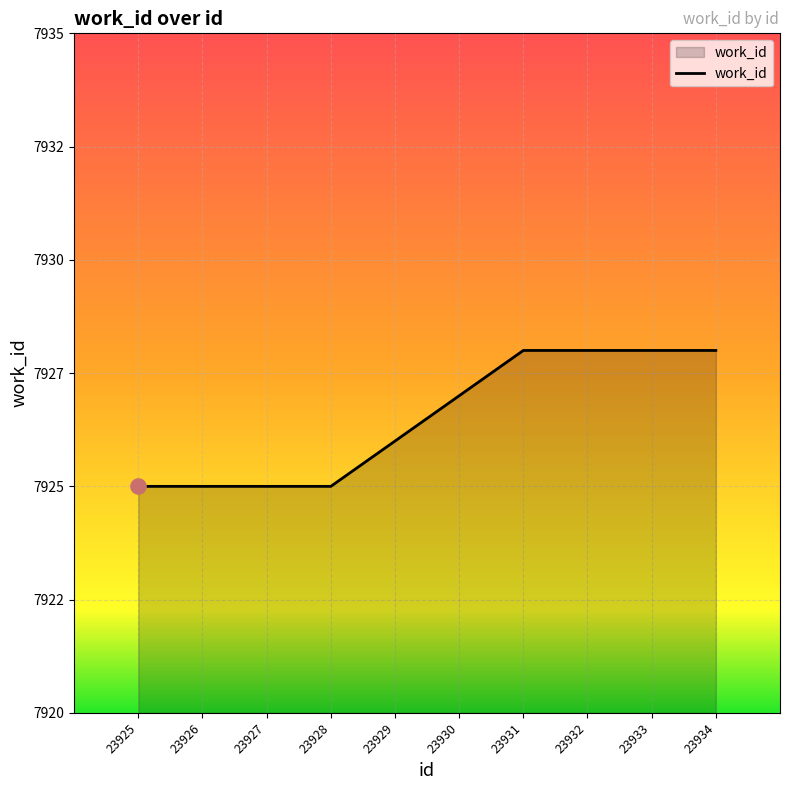

Between 23934 and 23925, which is larger?

23934